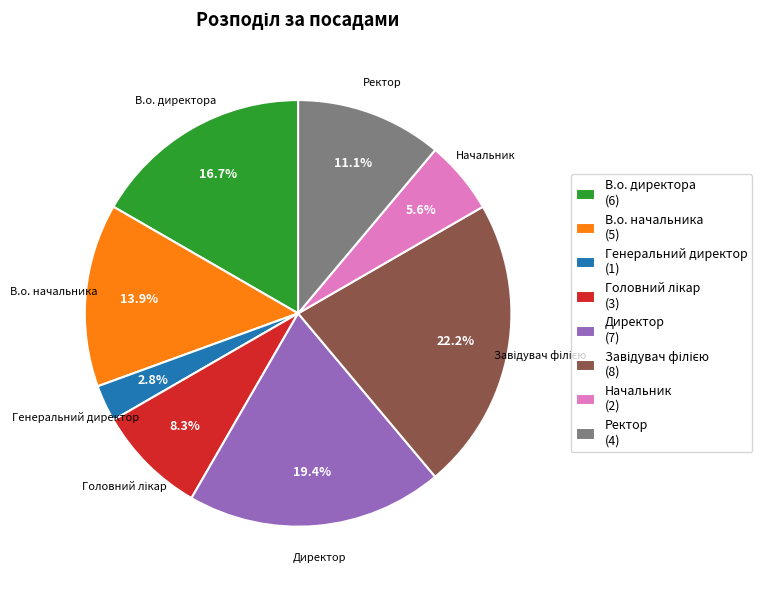

To the nearest percent, what is the average slice percentage?

12%